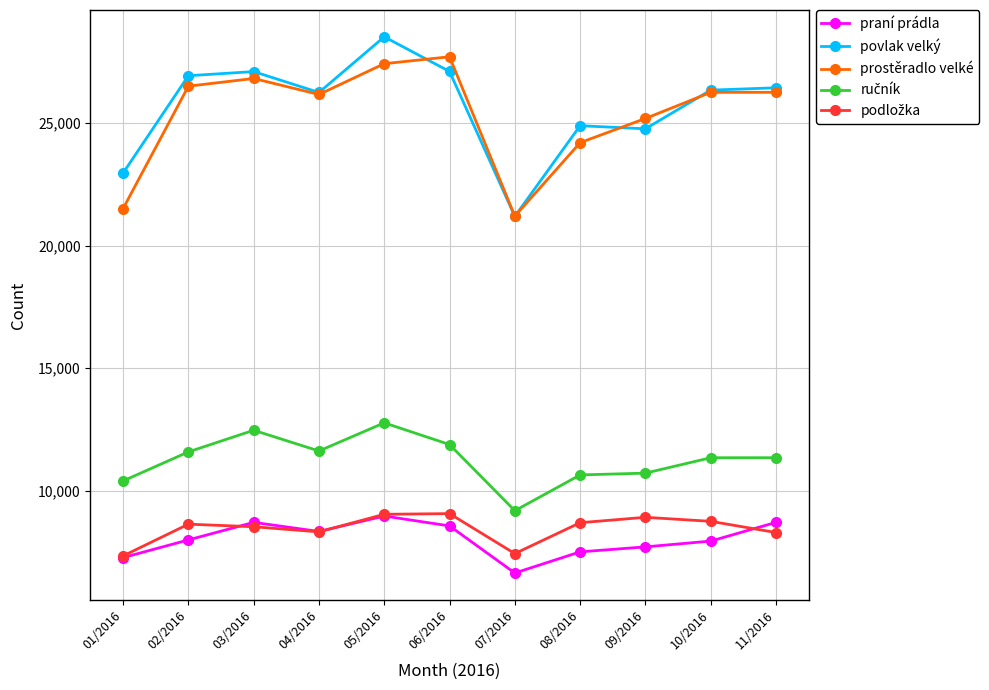

Is the value of povlak velký at 11/2016 greater than the value of praní prádla at 01/2016?

Yes